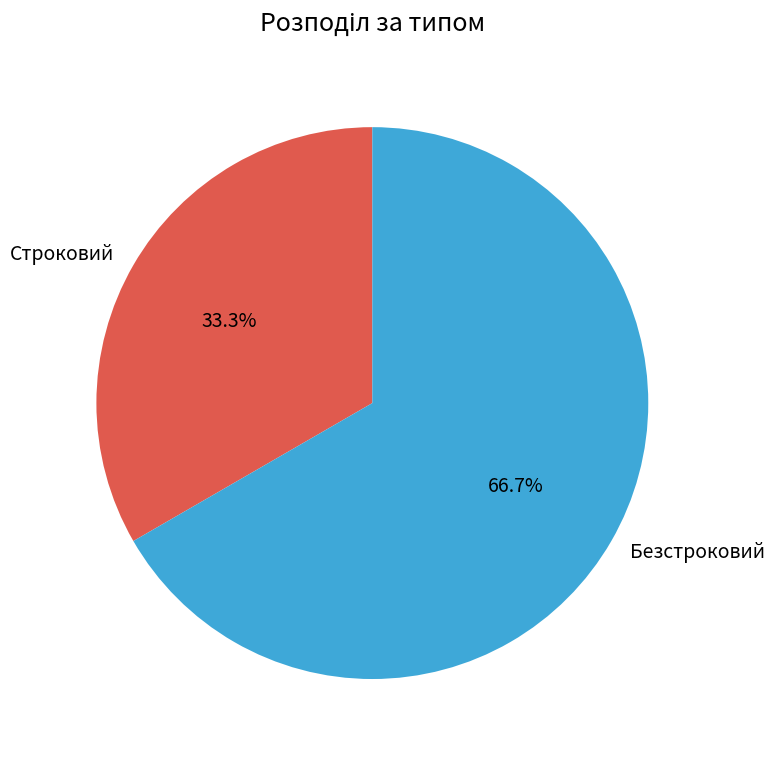

Rank the categories by value from lowest to highest.

Строковий, Безстроковий